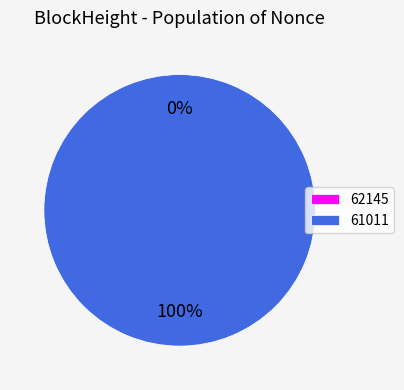

Combined, what portion of the pie is 61011 and 62145?

100.0%